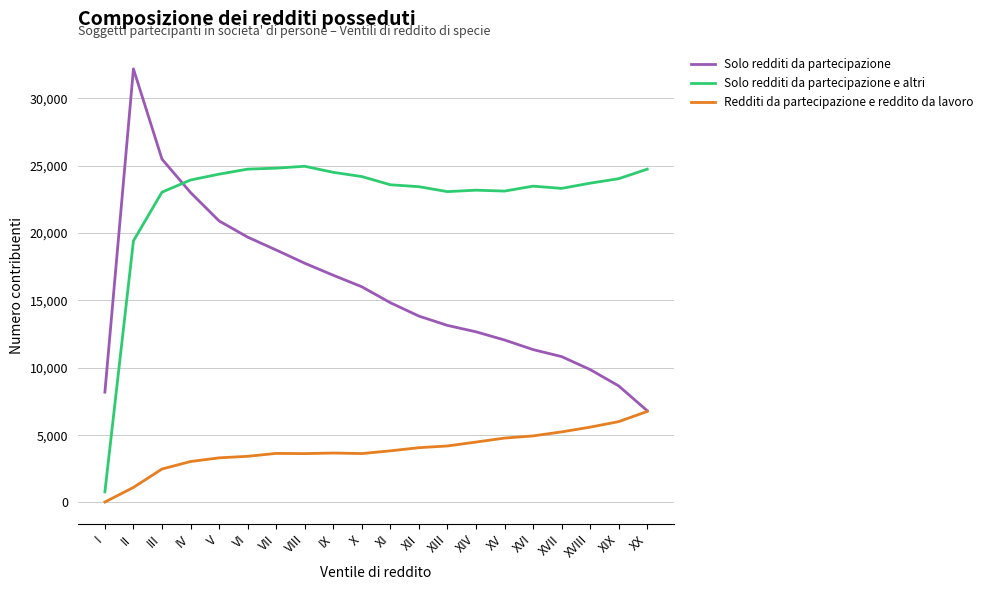

Which series has the largest total across all categories?

Solo redditi da partecipazione e altri